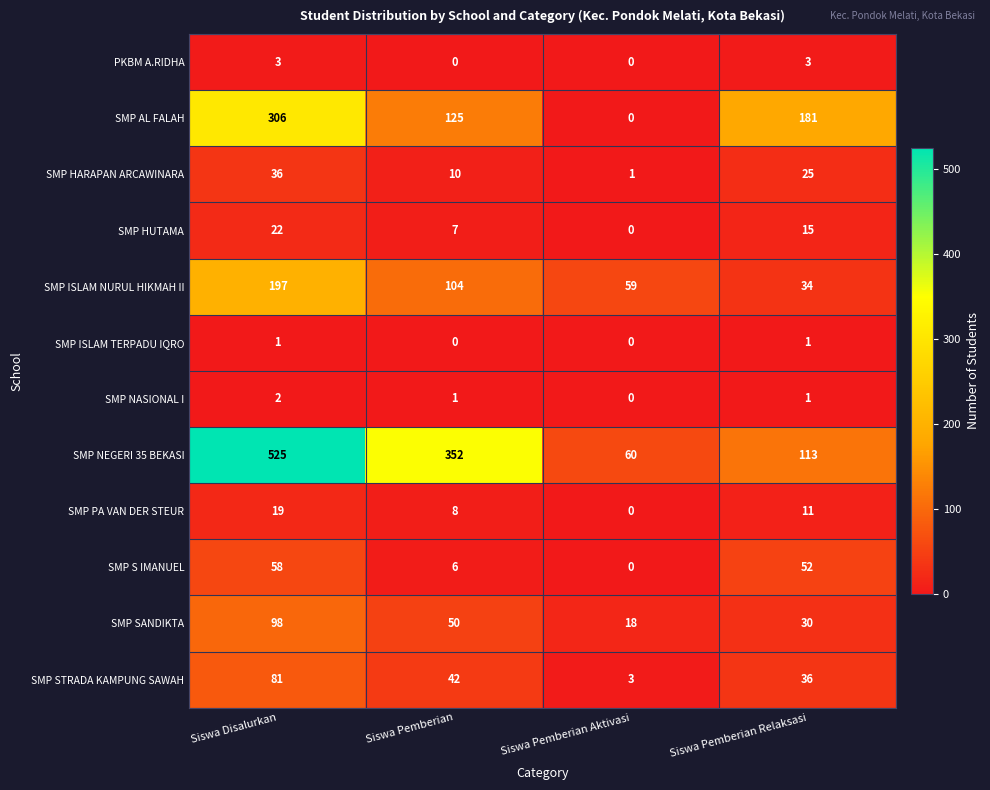

Which series has the widest spread of values?

SMP NEGERI 35 BEKASI